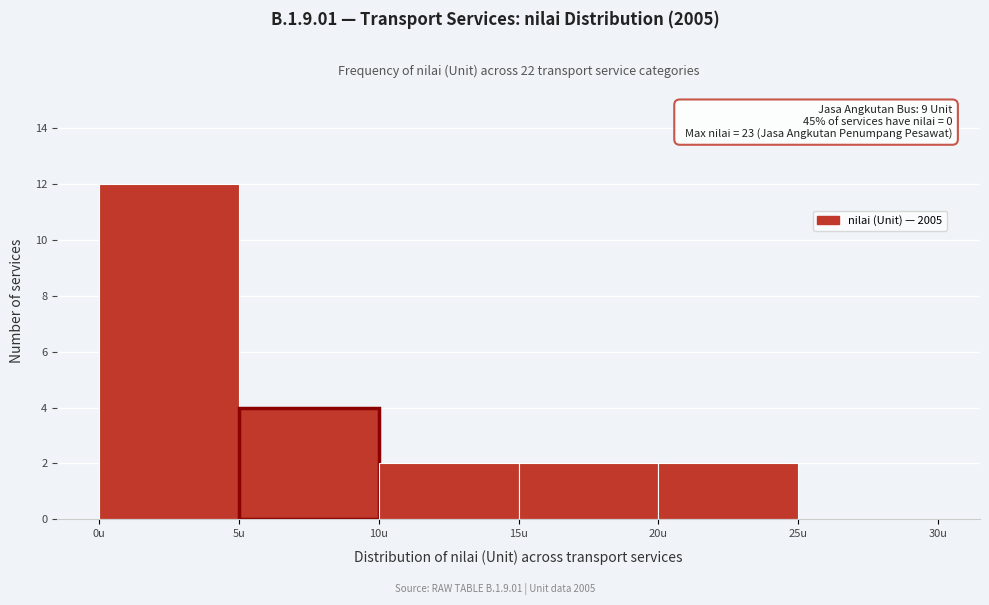

Which range on the x-axis has the tallest bar?

0 to 5